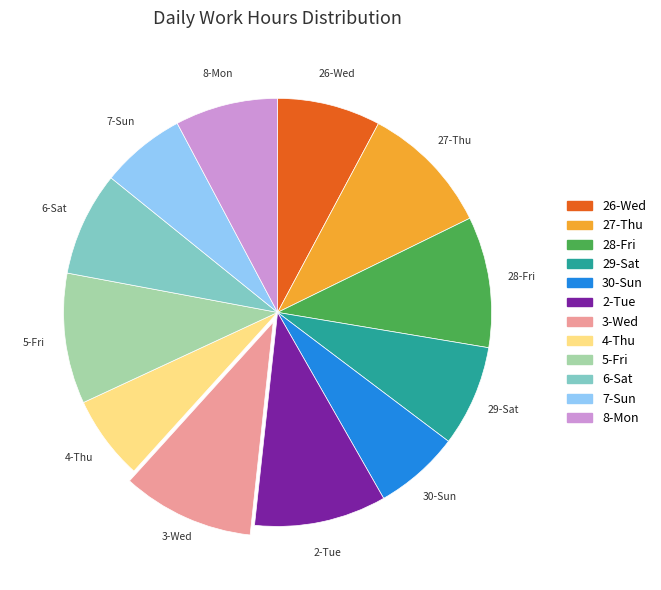

Does 29-Sat represent more than half of the total?

No